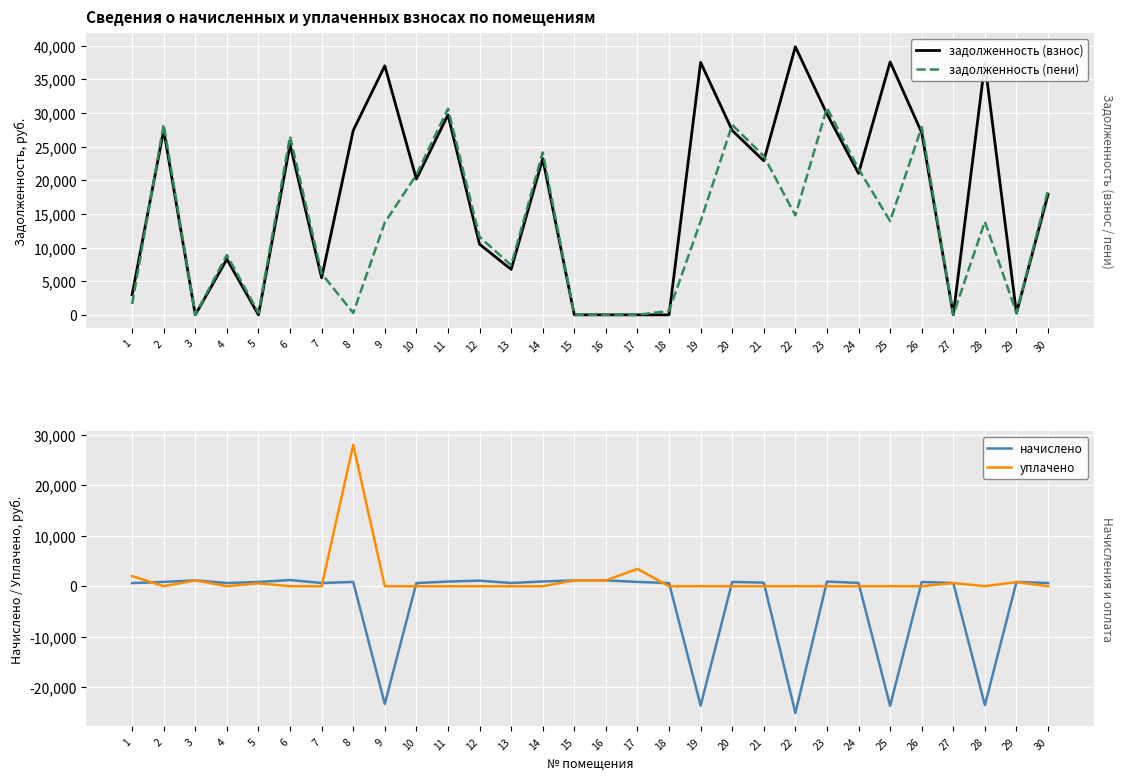

Where is задолженность (взнос) nearest to the value 19923?

10